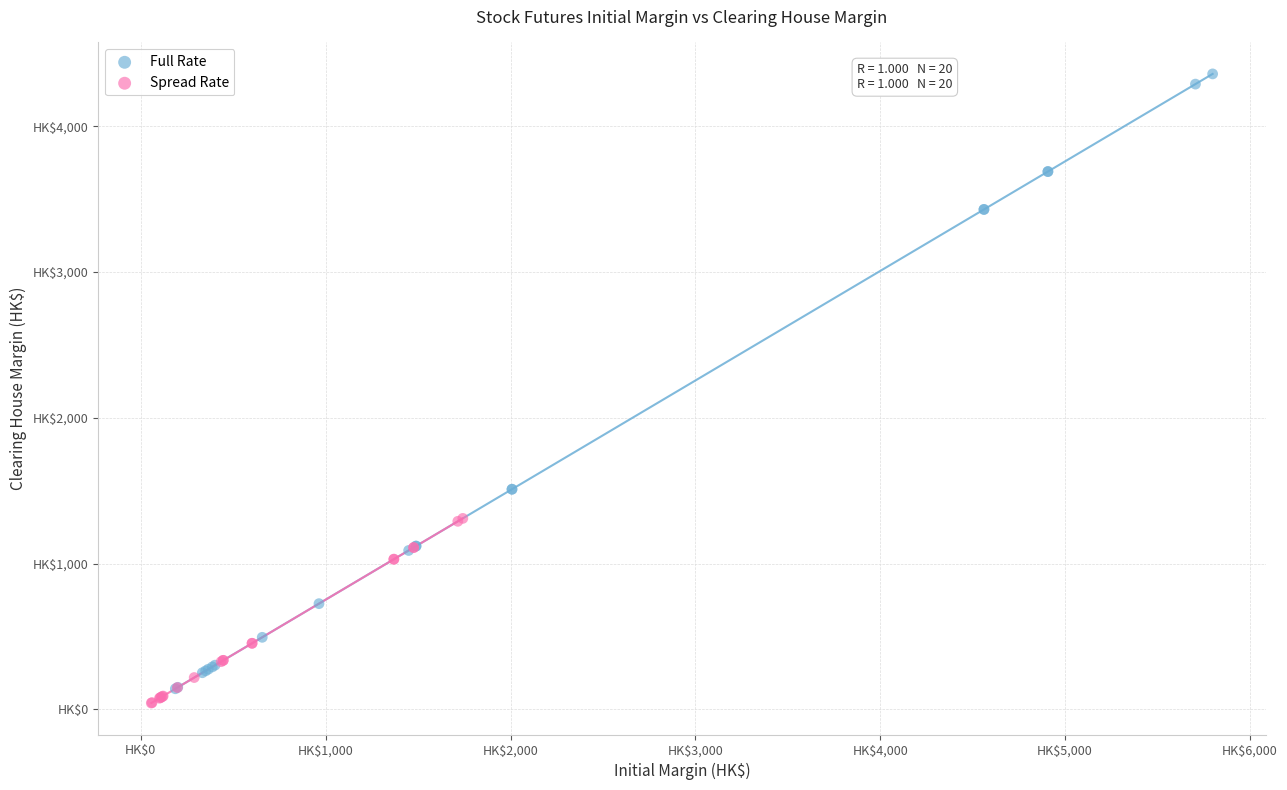

Which series contains the lowest Y value?

Spread Rate